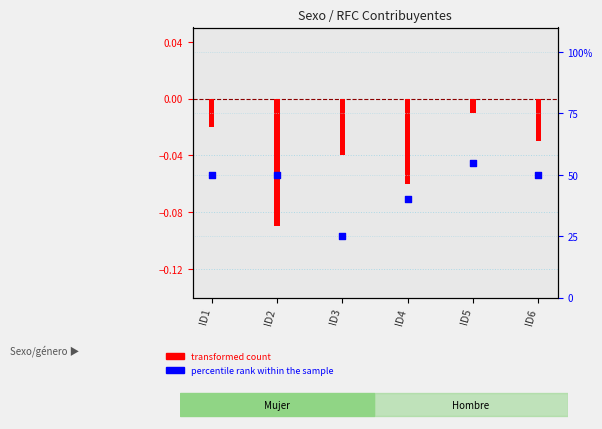

What is the change in value from ID2 to ID3?

-25